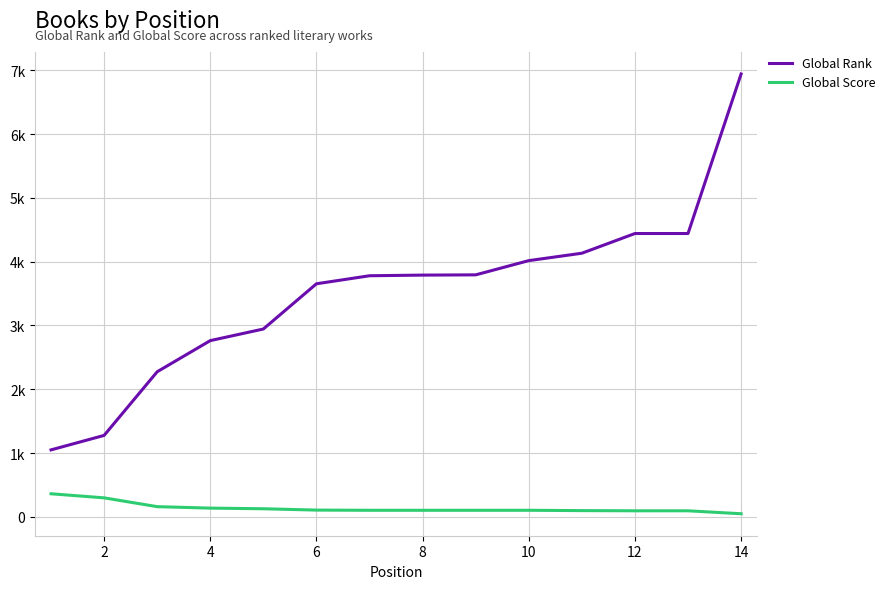

At how many categories does at least one series exceed 553?

14